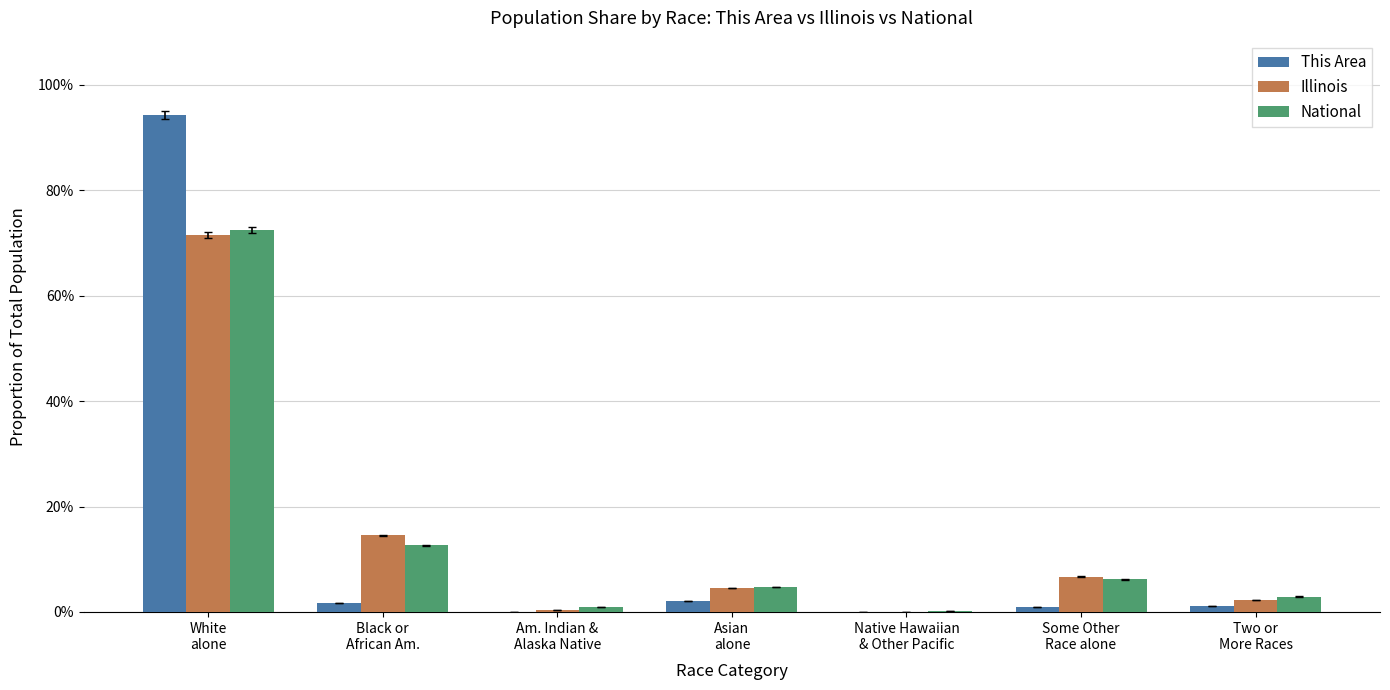

Reading left to right, what are all the values shown in this chart?

This Area: White
alone=0.9	Black or
African Am.=0.0	Am. Indian &
Alaska Native=0.0	Asian
alone=0.0	Native Hawaiian
& Other Pacific=0.0	Some Other
Race alone=0.0	Two or
More Races=0.0
Illinois: White
alone=0.7	Black or
African Am.=0.1	Am. Indian &
Alaska Native=0.0	Asian
alone=0.0	Native Hawaiian
& Other Pacific=0.0	Some Other
Race alone=0.1	Two or
More Races=0.0
National: White
alone=0.7	Black or
African Am.=0.1	Am. Indian &
Alaska Native=0.0	Asian
alone=0.0	Native Hawaiian
& Other Pacific=0.0	Some Other
Race alone=0.1	Two or
More Races=0.0